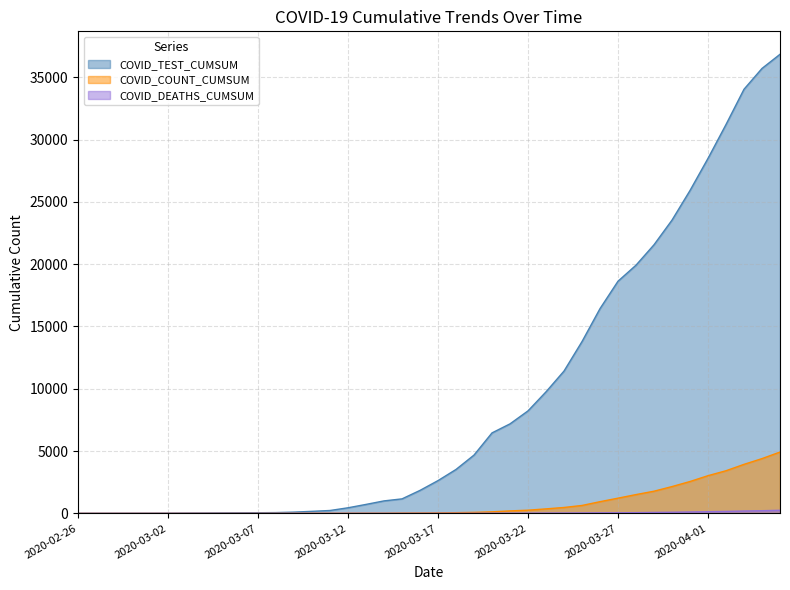

Does the chart have visible grid lines?

Yes